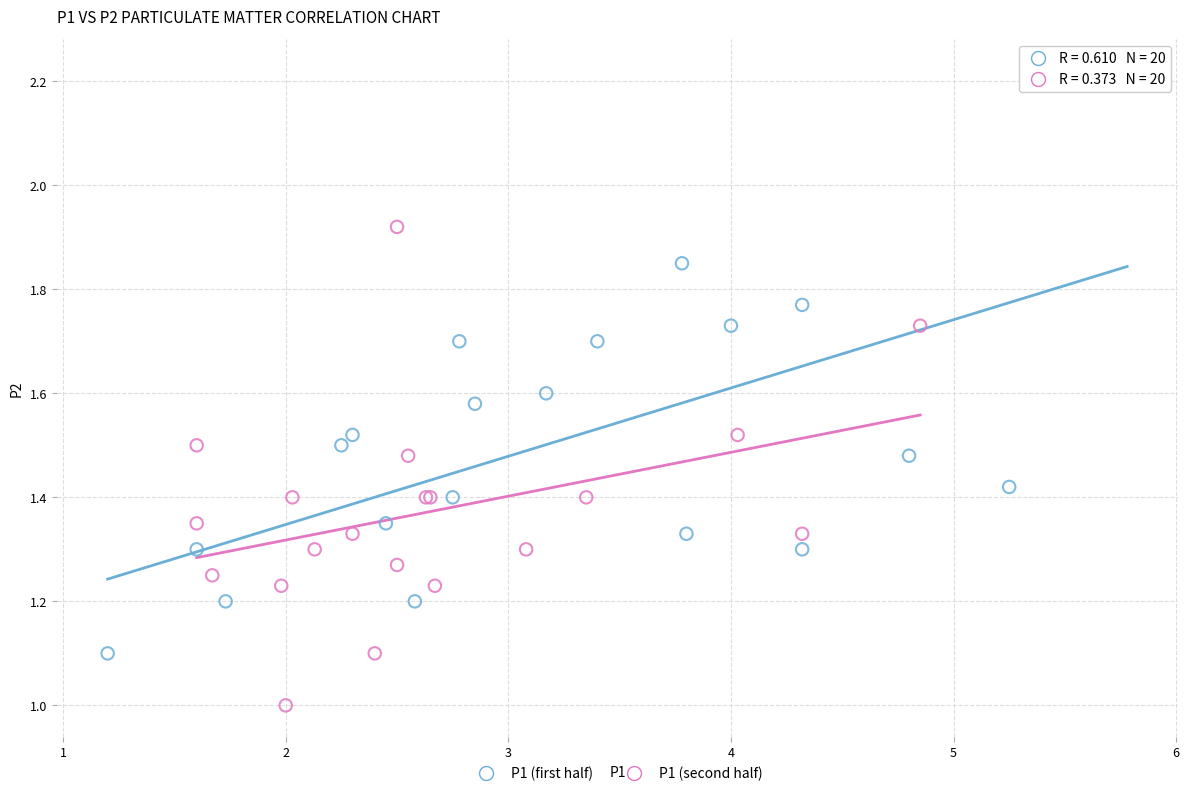

Which series reaches the minimum Y coordinate?

P1 (second half)